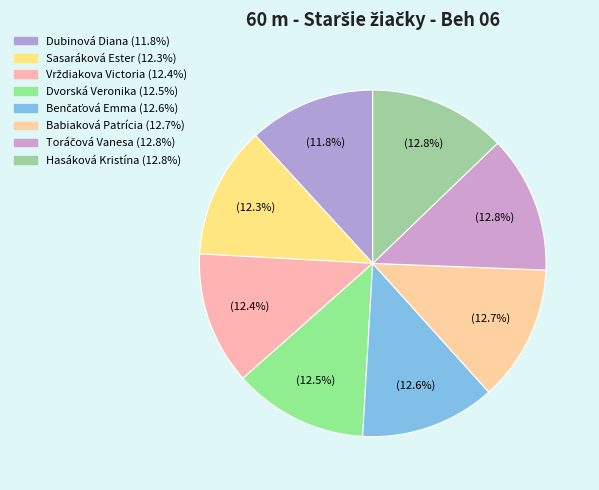

Which category has the smallest portion of the pie?

Dubinová Diana